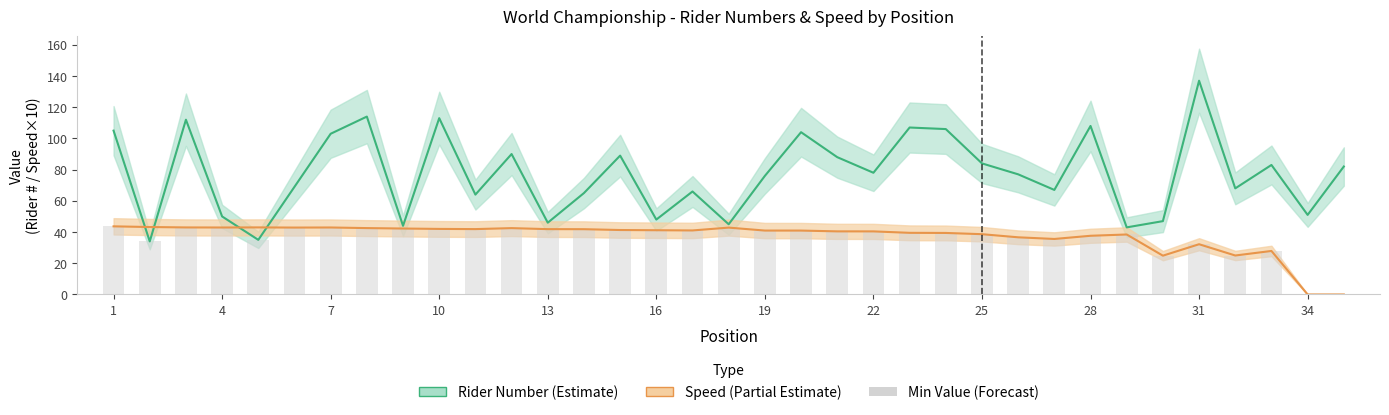

How many positive values does the Speed series have?

33